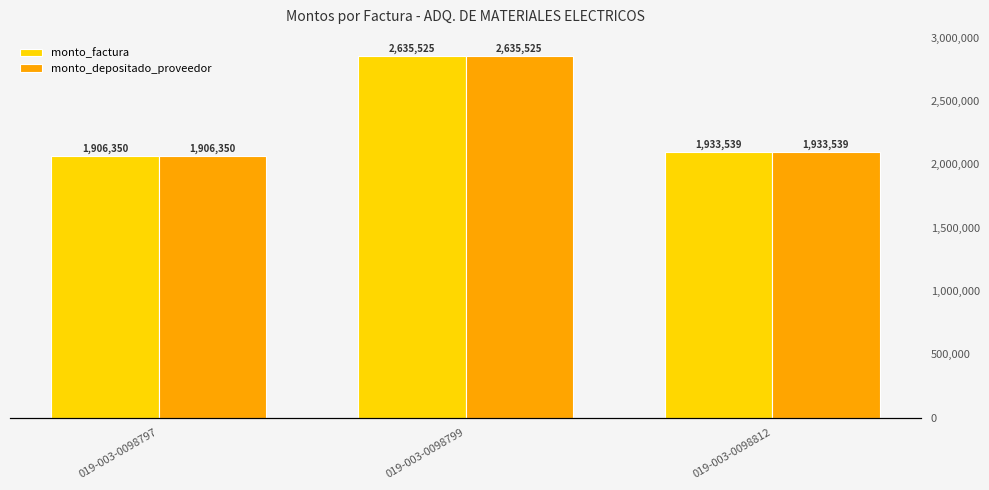

Reading left to right, extract all data points from this chart.

monto_factura: 019-003-0098797=1906350	019-003-0098799=2635525	019-003-0098812=1933539
monto_depositado_proveedor: 019-003-0098797=1906350	019-003-0098799=2635525	019-003-0098812=1933539